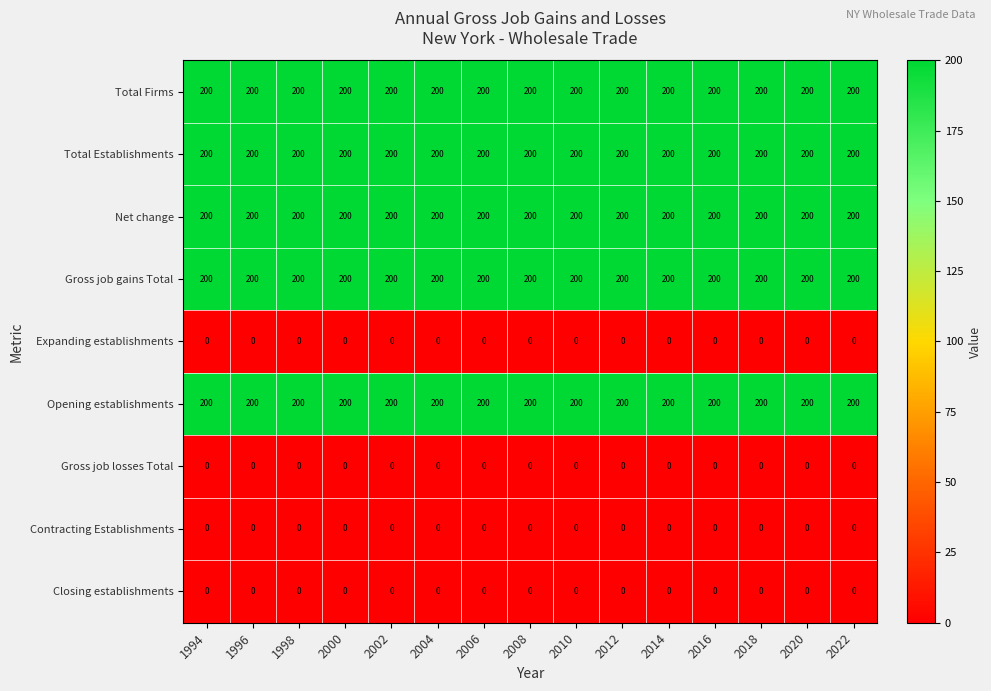

Is the value of Total Firms at 2002 greater than the value of Expanding establishments at 1996?

Yes